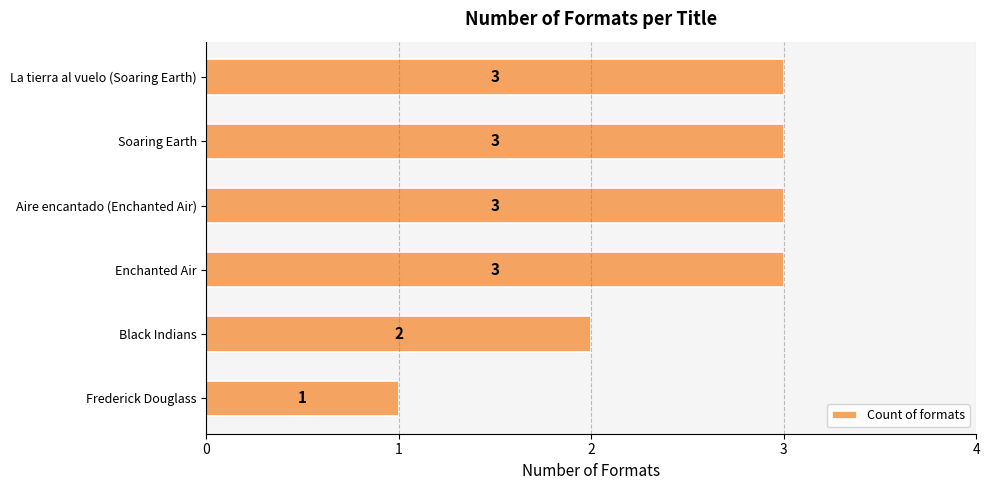

What is the maximum value shown in the chart?

3